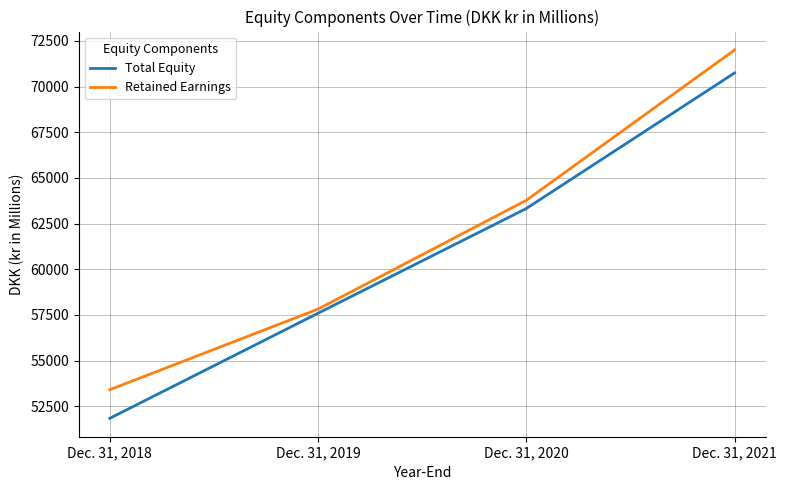

Reading left to right, extract all data points from this chart.

Total Equity: Dec. 31, 2018=51839	Dec. 31, 2019=57593	Dec. 31, 2020=63325	Dec. 31, 2021=70746
Retained Earnings: Dec. 31, 2018=53406	Dec. 31, 2019=57817	Dec. 31, 2020=63774	Dec. 31, 2021=72004